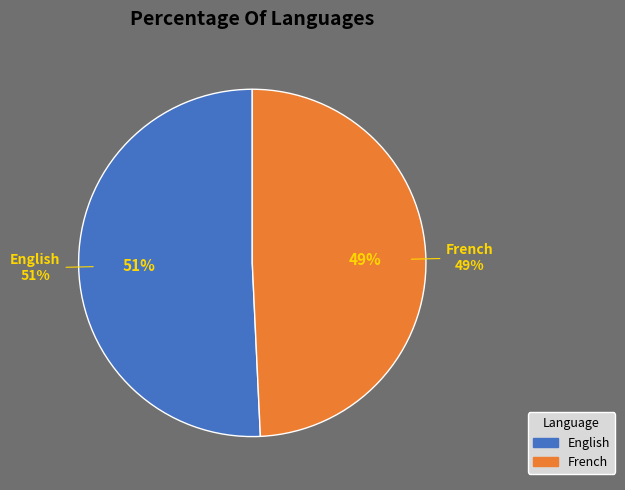

True or false: English accounts for 65% of the total.

False